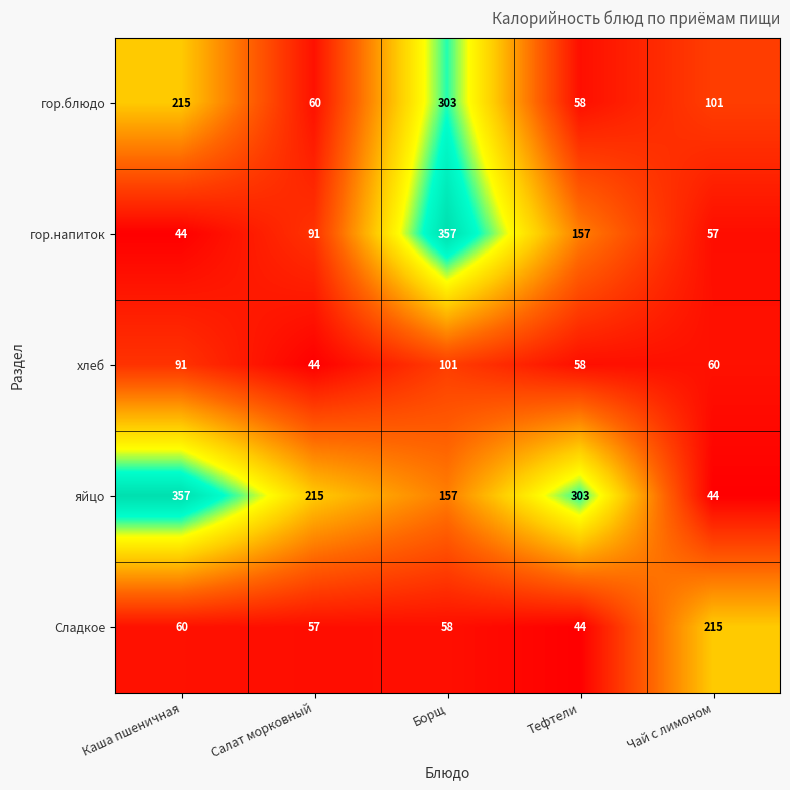

How many categories are shown in the chart?

5